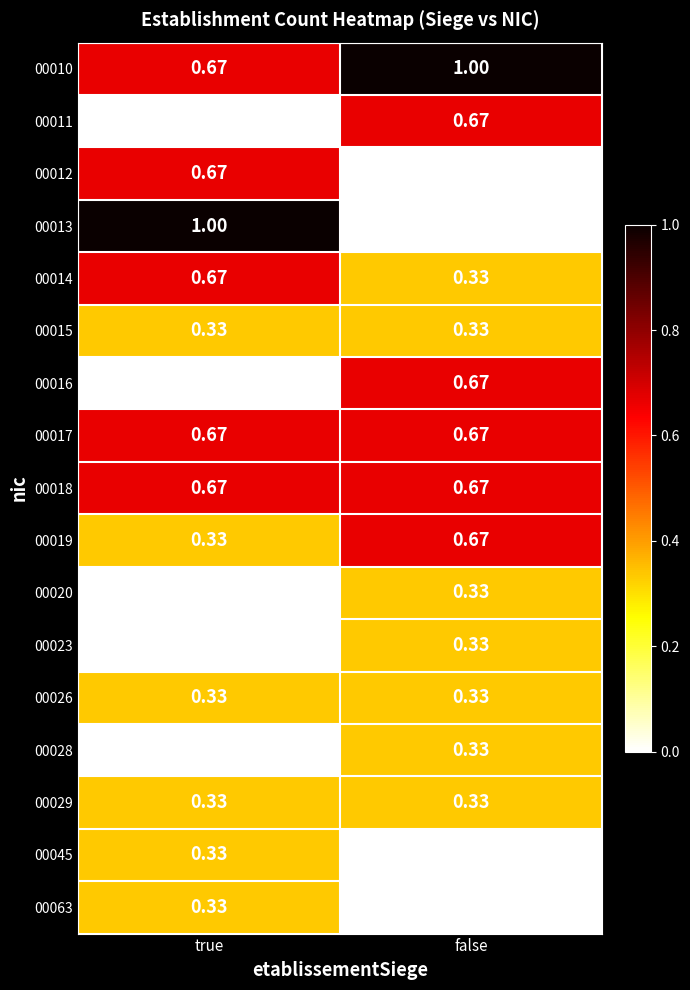

Where is 00011 nearest to the value 0?

true